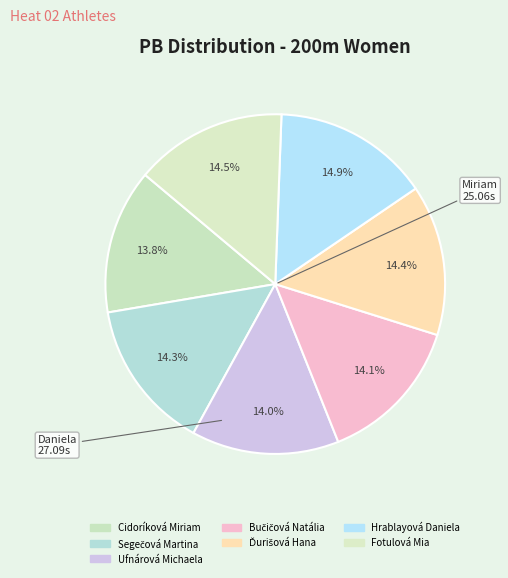

How many slices are in this pie chart?

7